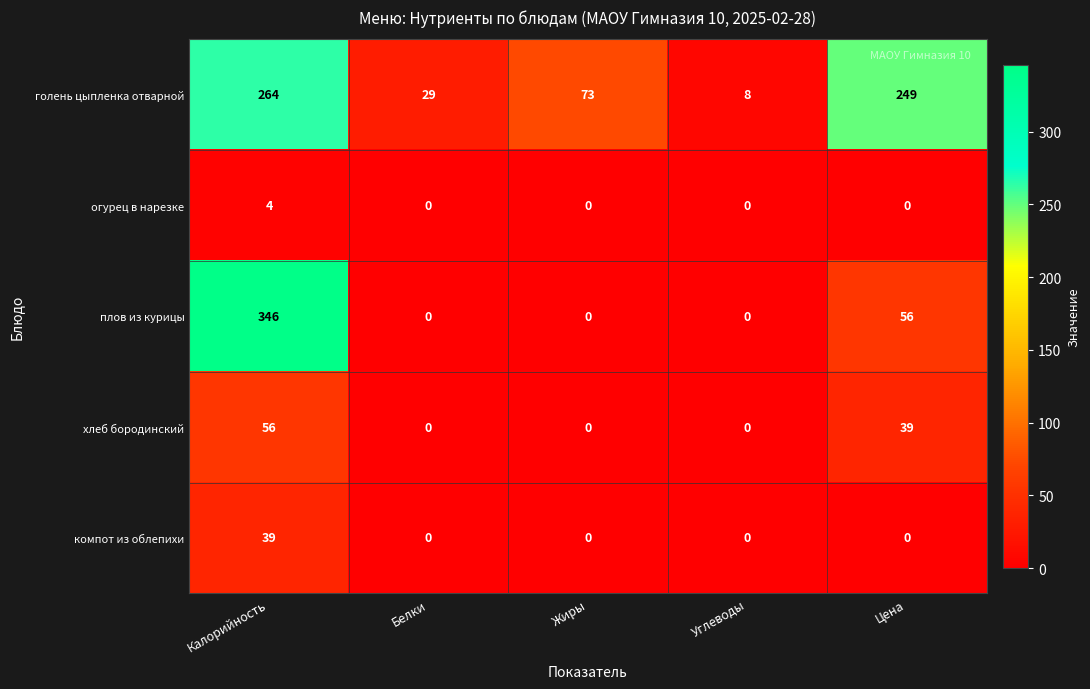

Is it true that голень цыпленка отварной equals 100 at Жиры?

False